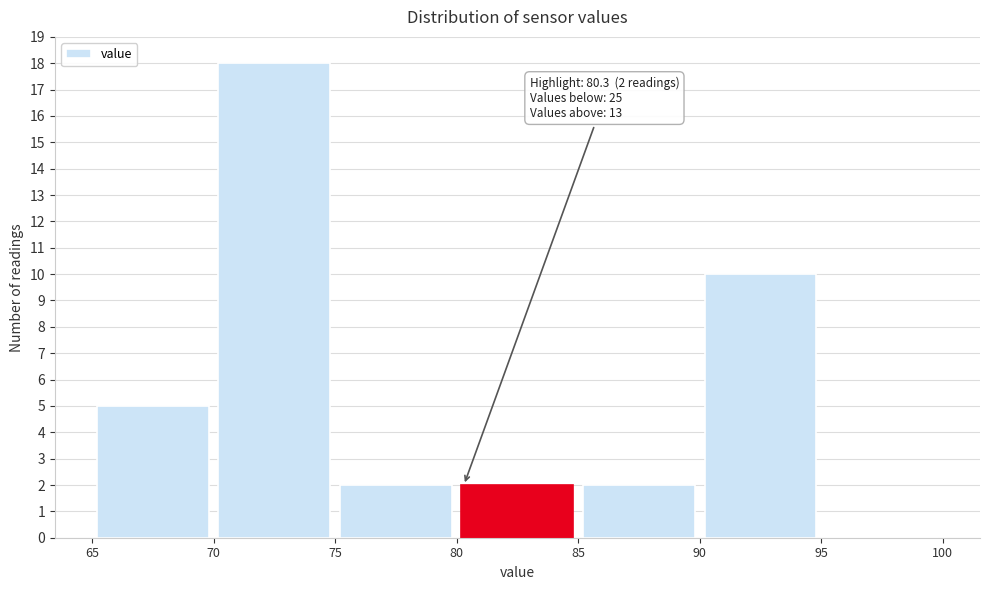

Over which range of the x-axis is the bar tallest?

70 to 75